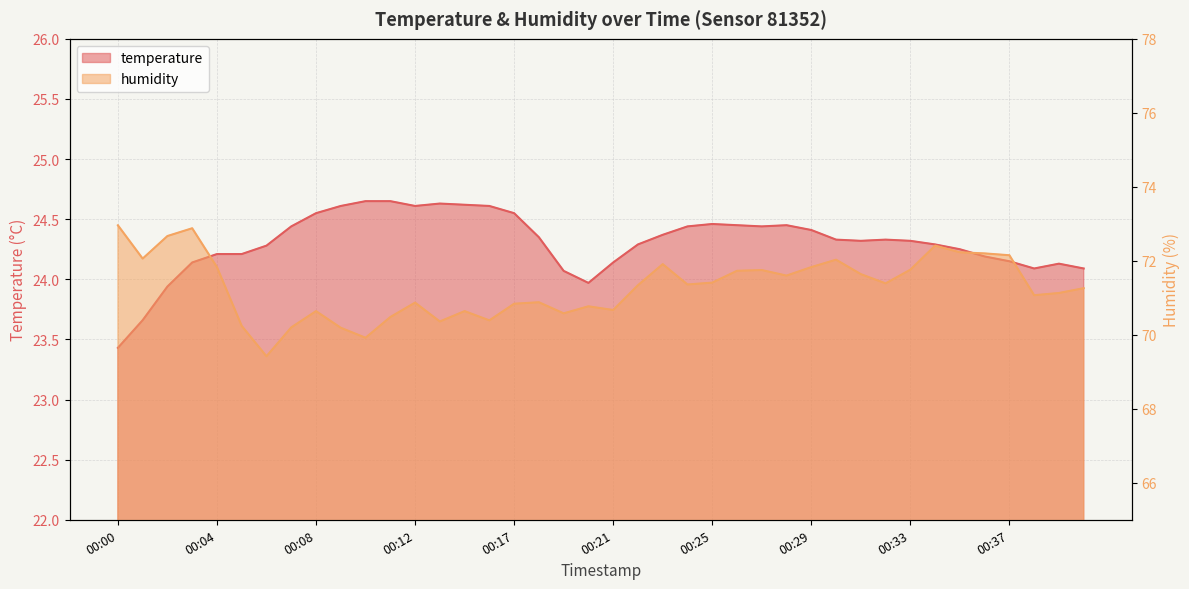

At how many categories does at least one series exceed 65?

40